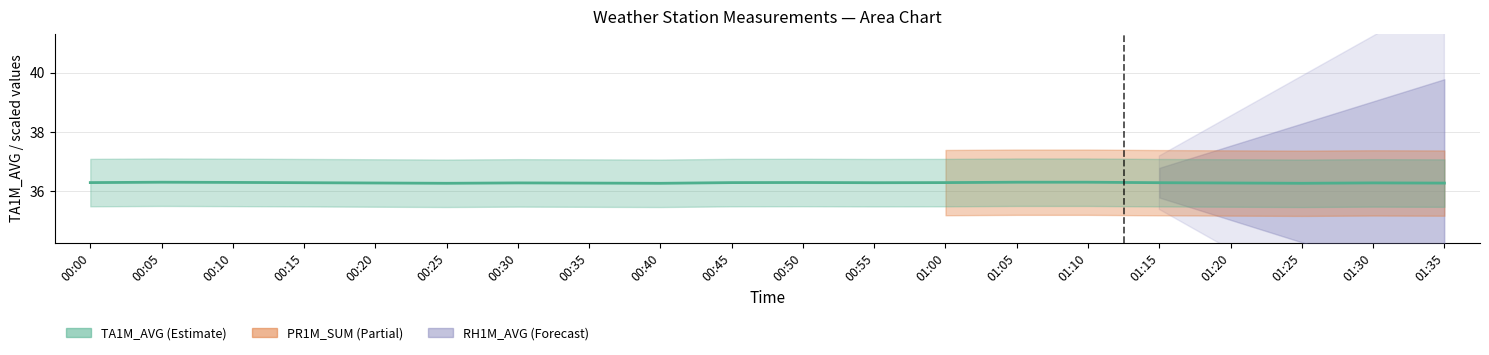

What is the smallest value displayed?

0.1